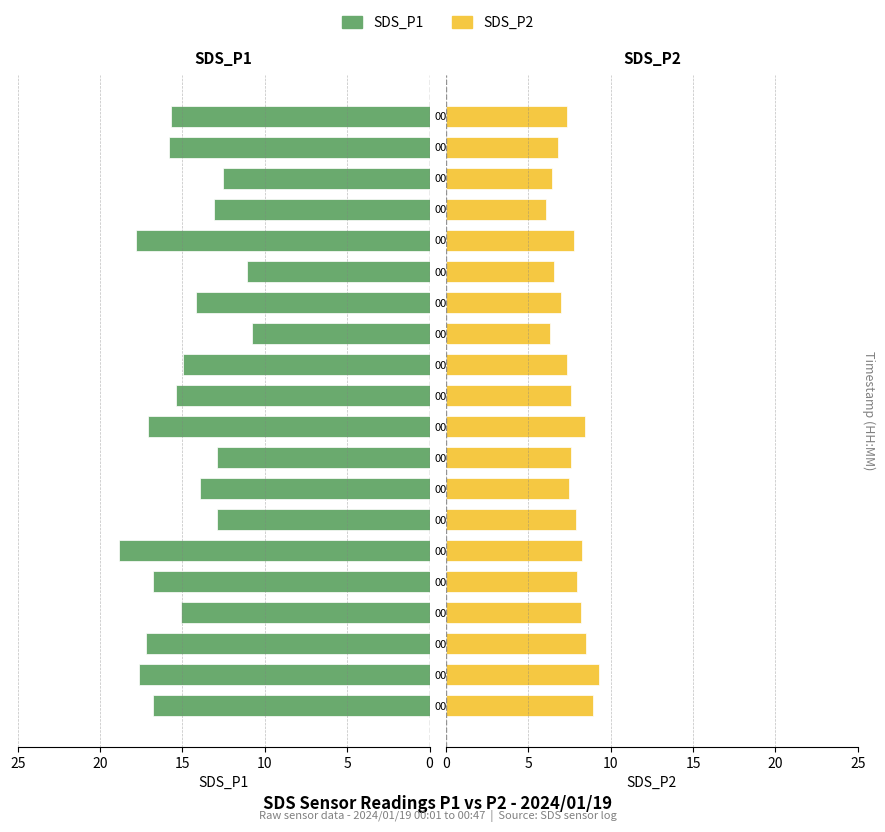

What is the total value across all series at 00:04?

27.0